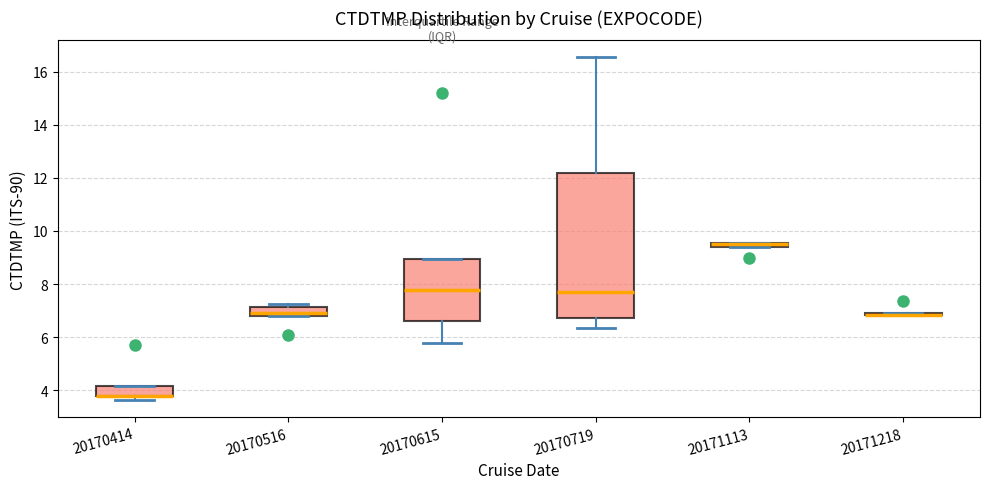

Where is the upper edge of the box at x = 20170414 on the y-axis? The values are not printed on the chart, so give them approximately, as read against the axis.

4.2